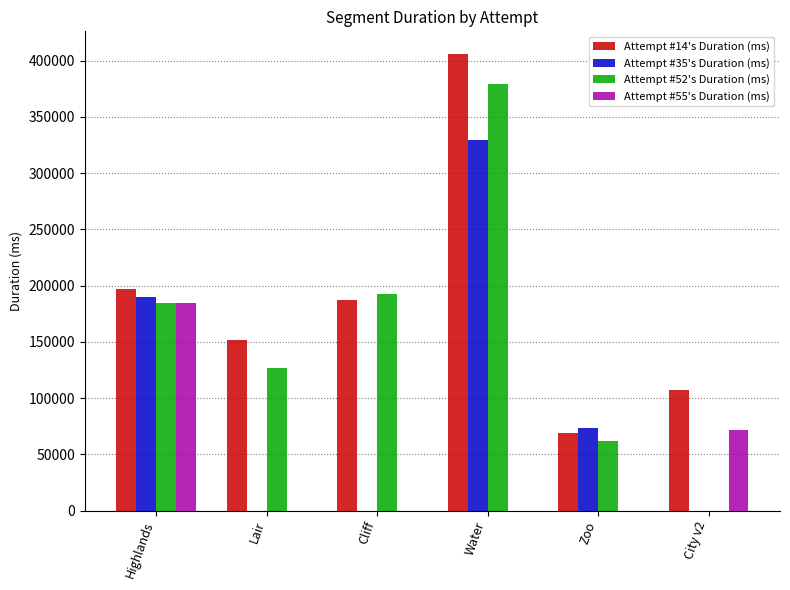

What is the maximum value shown in the chart?

405686